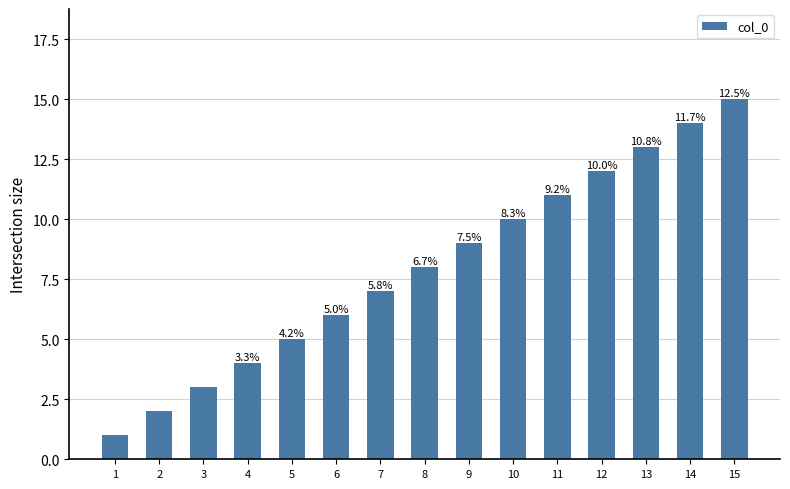

Are the bars horizontal?

No